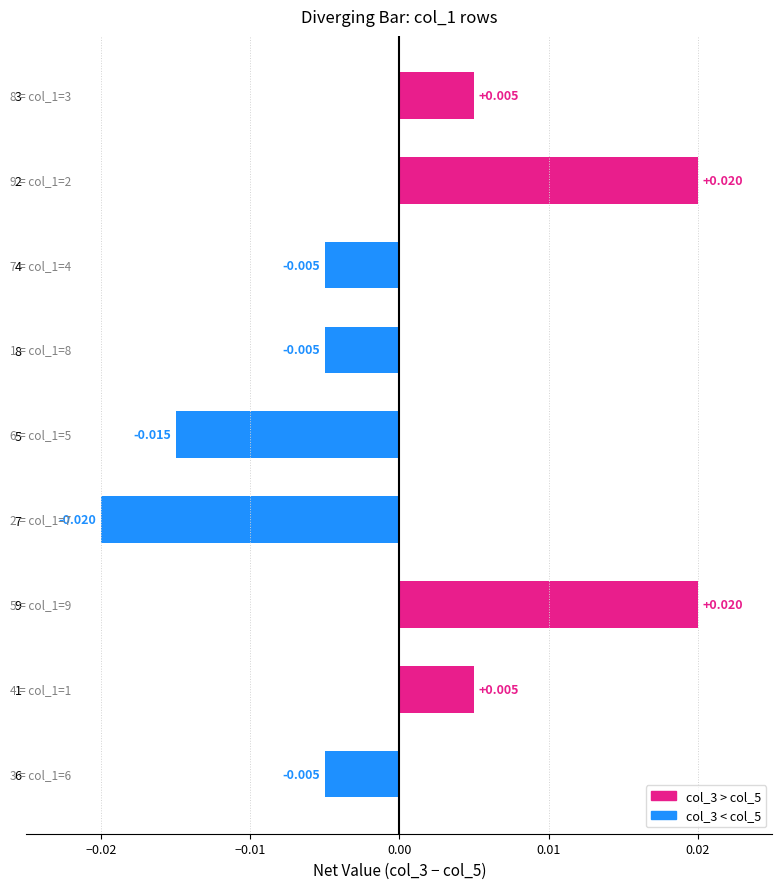

Count the number of data series in this chart.

1